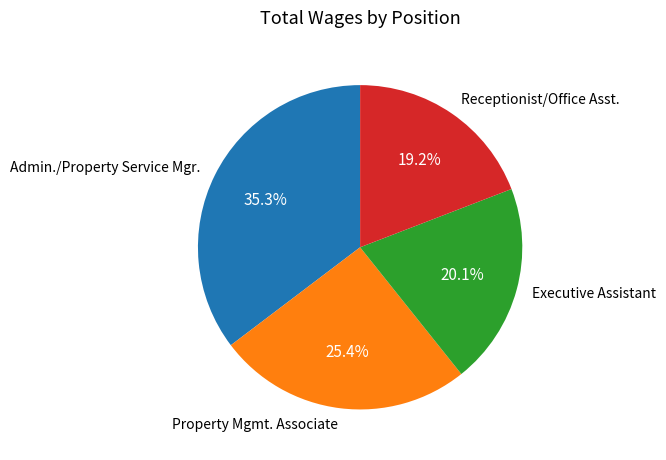

Which slice is the smallest?

Receptionist/Office Asst.